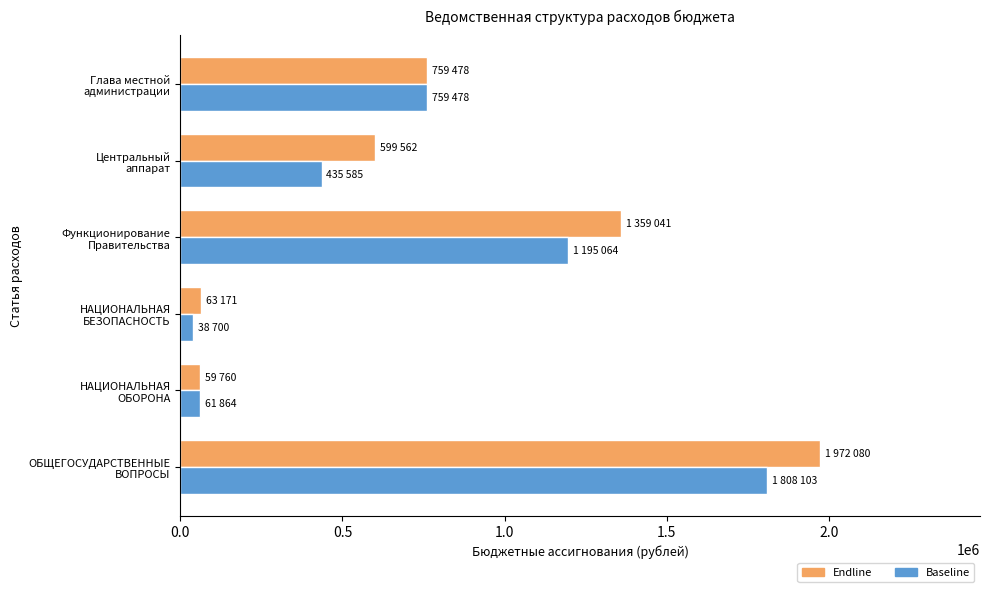

List the series in order of their peak value, highest first.

Endline, Baseline